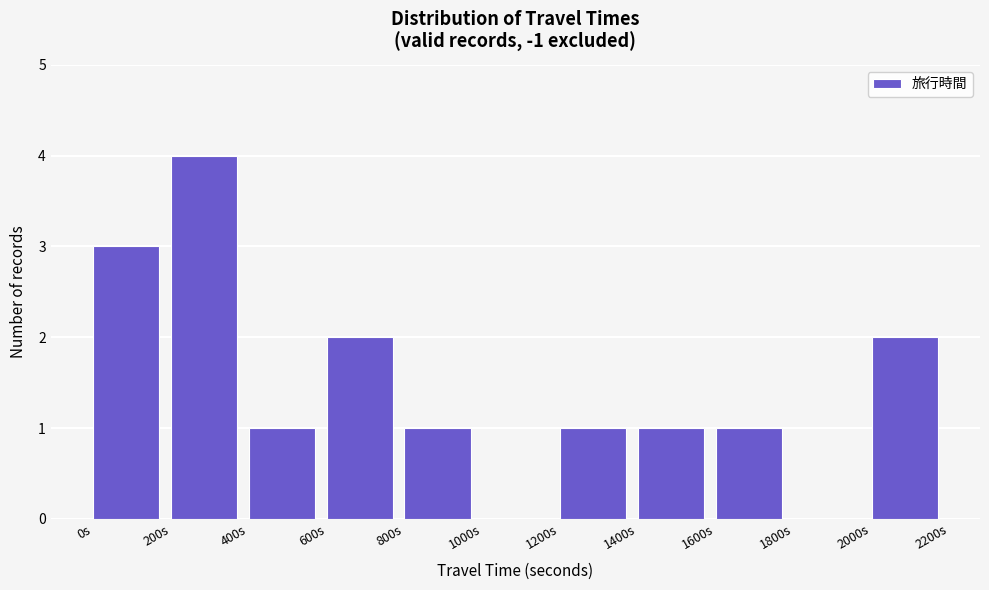

Reading left to right, list every bar in this chart as the range it spans on the x-axis followed by its height. The values are not printed on the chart, so give them approximately, as read against the axis.

0 to 200: 3
200 to 400: 4
400 to 600: 1
600 to 800: 2
800 to 1000: 1
1000 to 1200: 0
1200 to 1400: 1
1400 to 1600: 1
1600 to 1800: 1
1800 to 2000: 0
2000 to 2200: 2